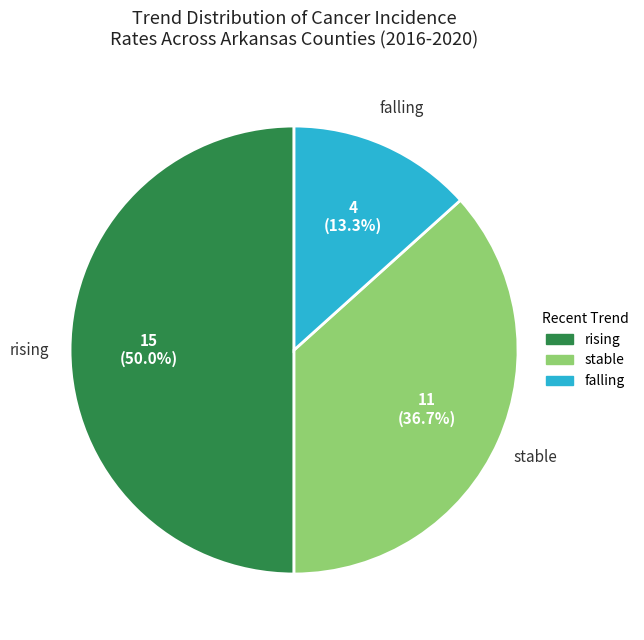

True or false: stable accounts for 28% of the total.

False